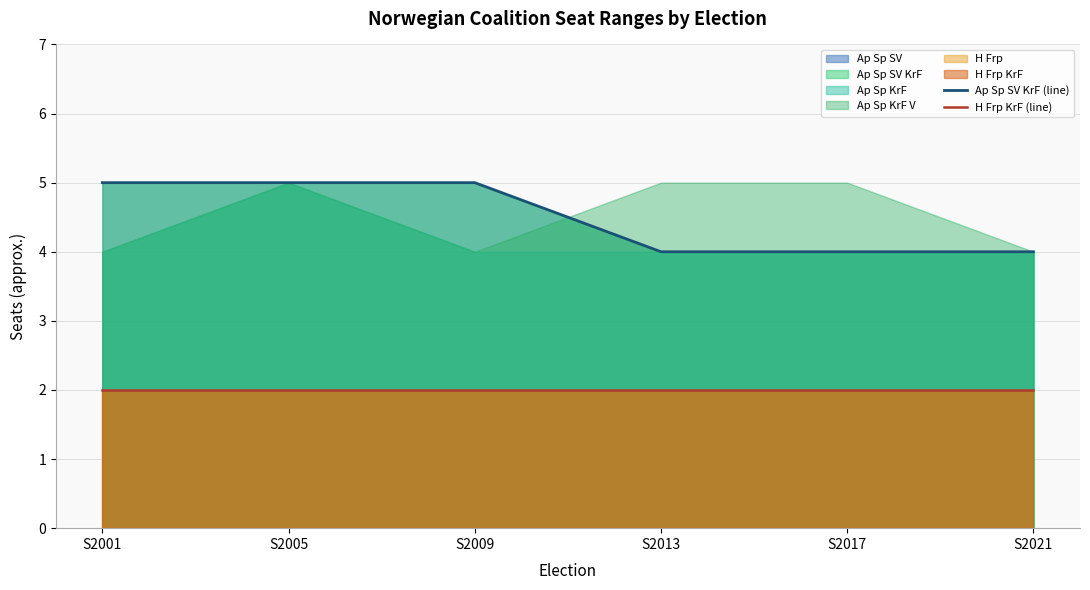

True or false: Ap Sp SV KrF (line) and H Frp KrF (line) cross at least once.

False